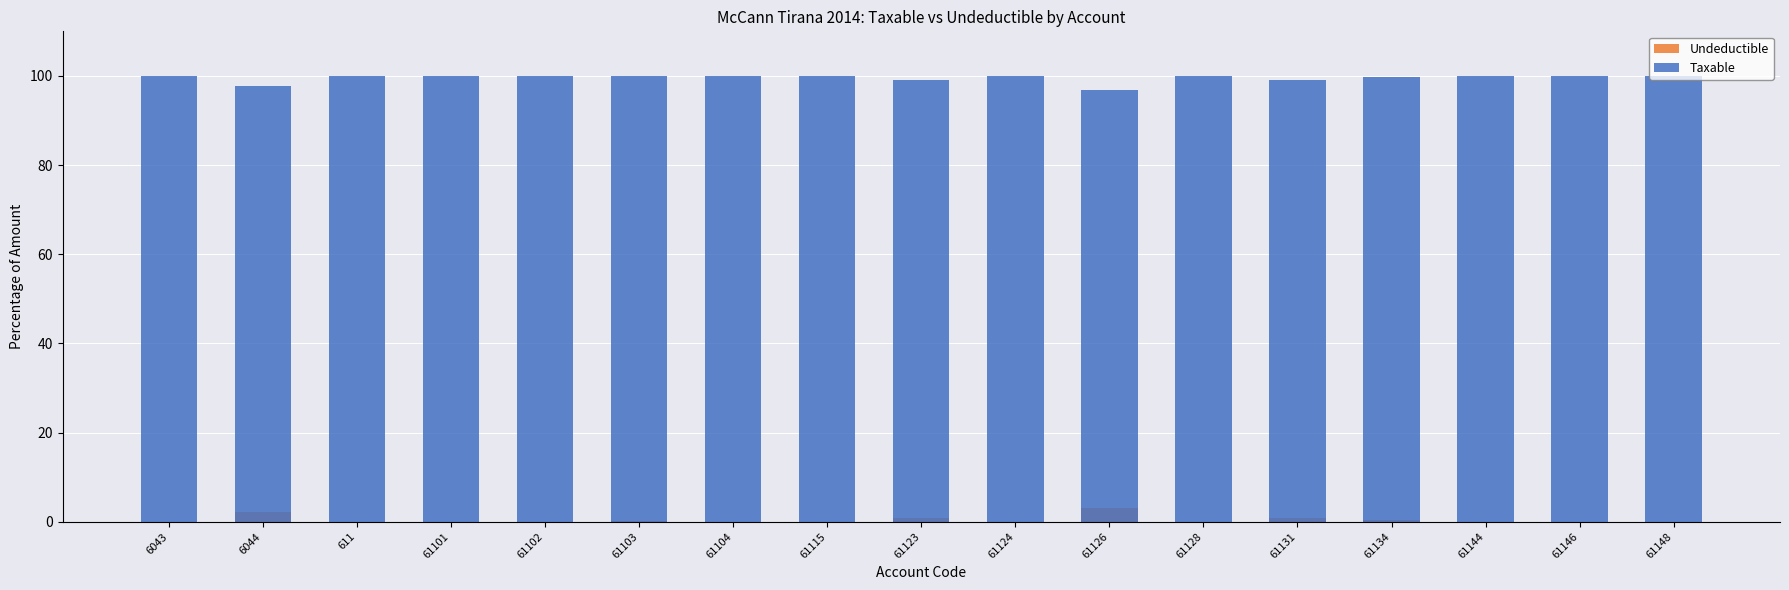

Read the Taxable value at 61134.

99.7